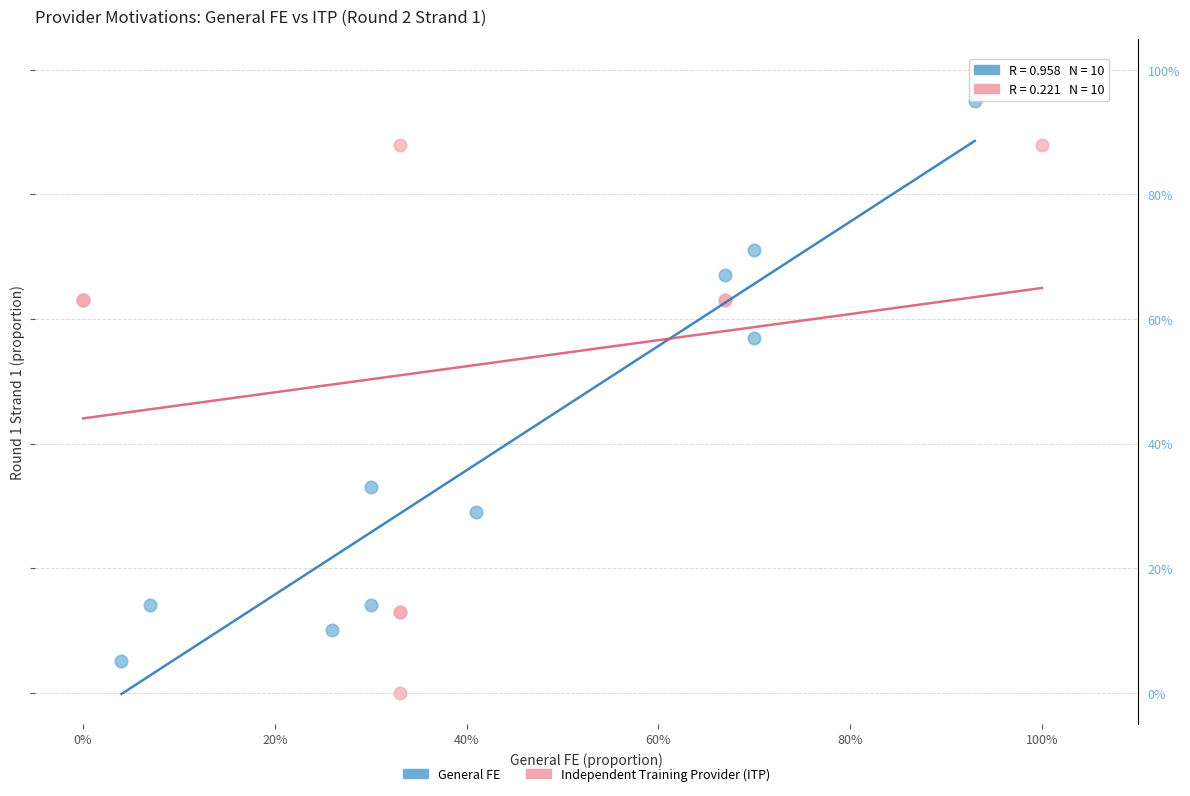

What are all the series names shown in the legend?

General FE, Independent Training Provider (ITP)